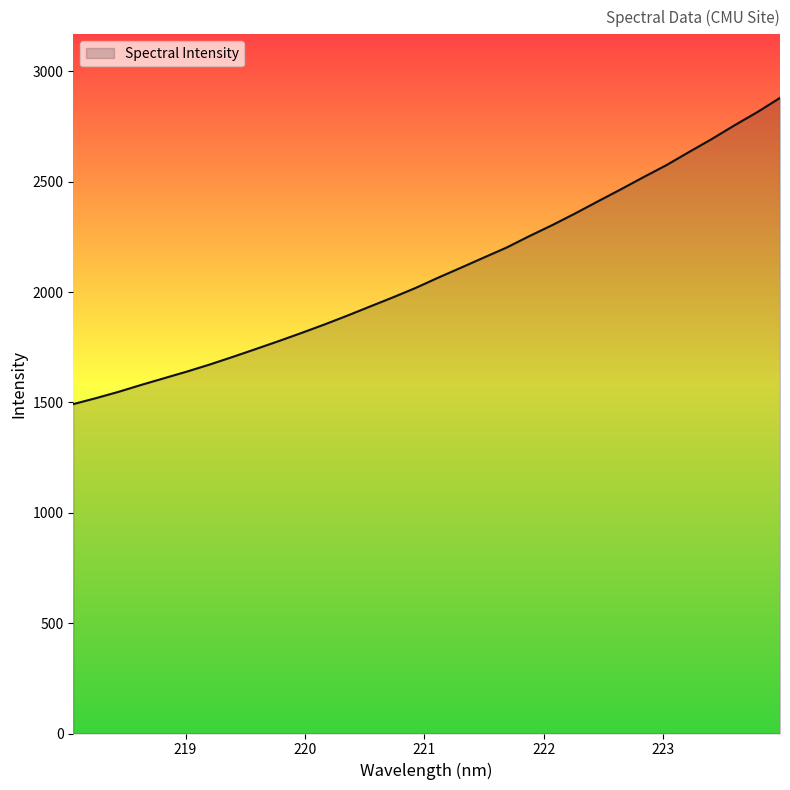

Reading right to left, extract all data points from this chart.

2879.7	2815.0	2755.4	2693.2	2634.2	2574.4	2520.3	2464.8	2410.7	2355.9	2303.3	2253.7	2201.8	2156.4	2110.6	2065.4	2018.4	1975.5	1934.3	1892.8	1852.8	1814.7	1777.8	1741.9	1706.7	1672.4	1640.4	1610.3	1580.1	1548.5	1519.5	1492.3